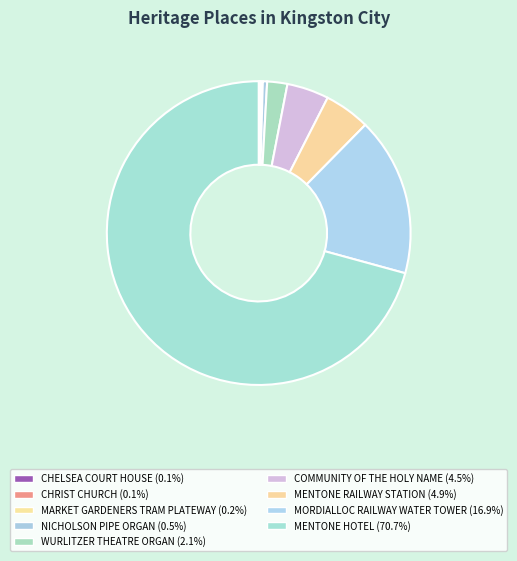

What is the largest slice in the pie chart?

MENTONE HOTEL